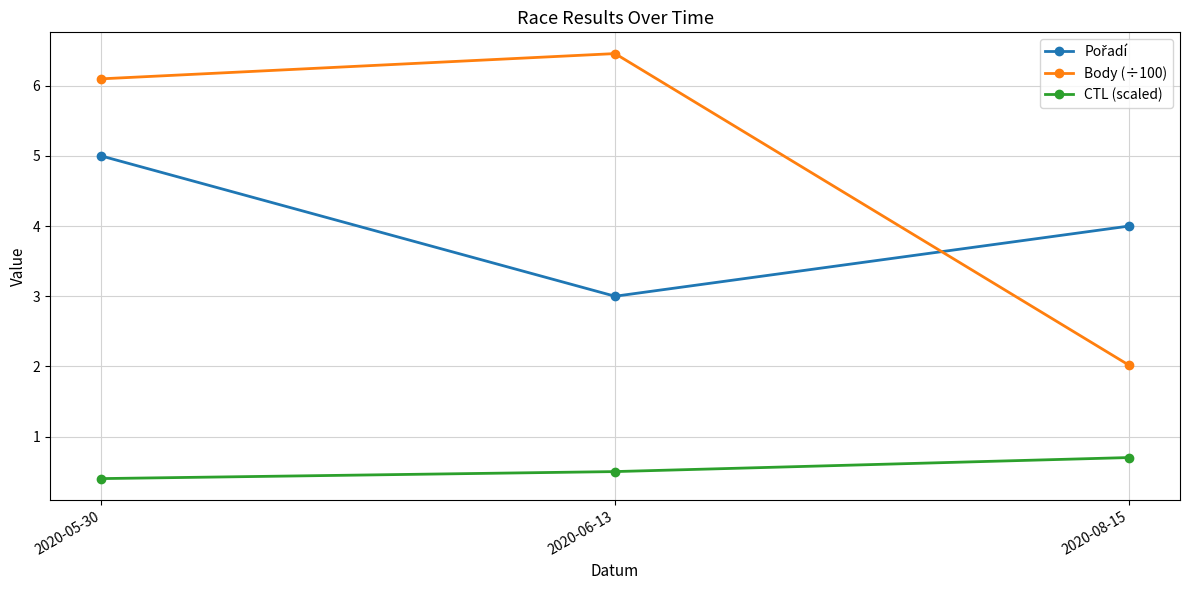

What is the approximate value of Body (÷100) at 2020-08-15?

2.0